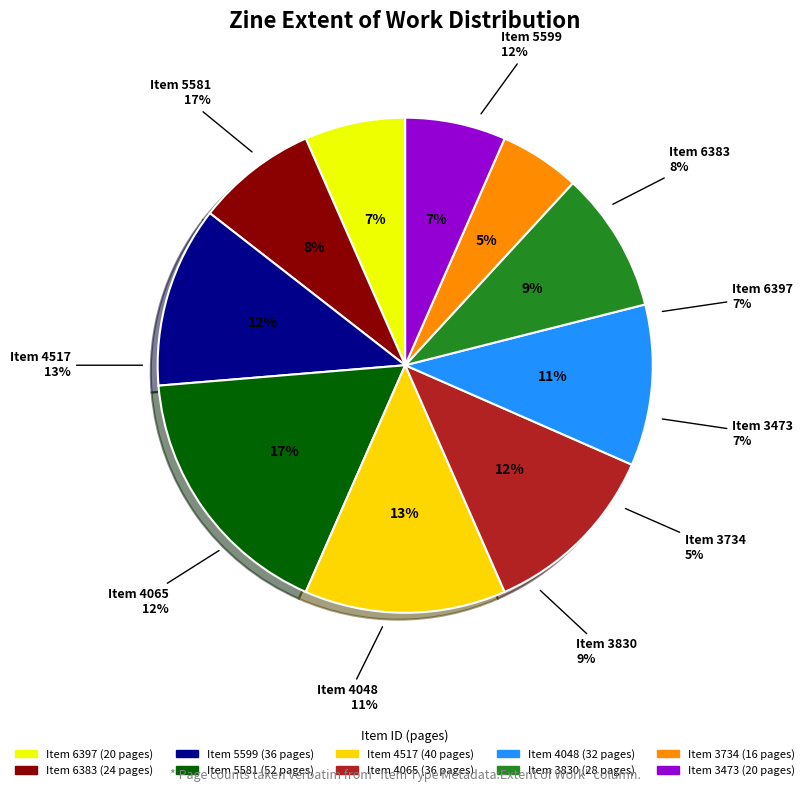

Does 4065 represent more than half of the total?

No